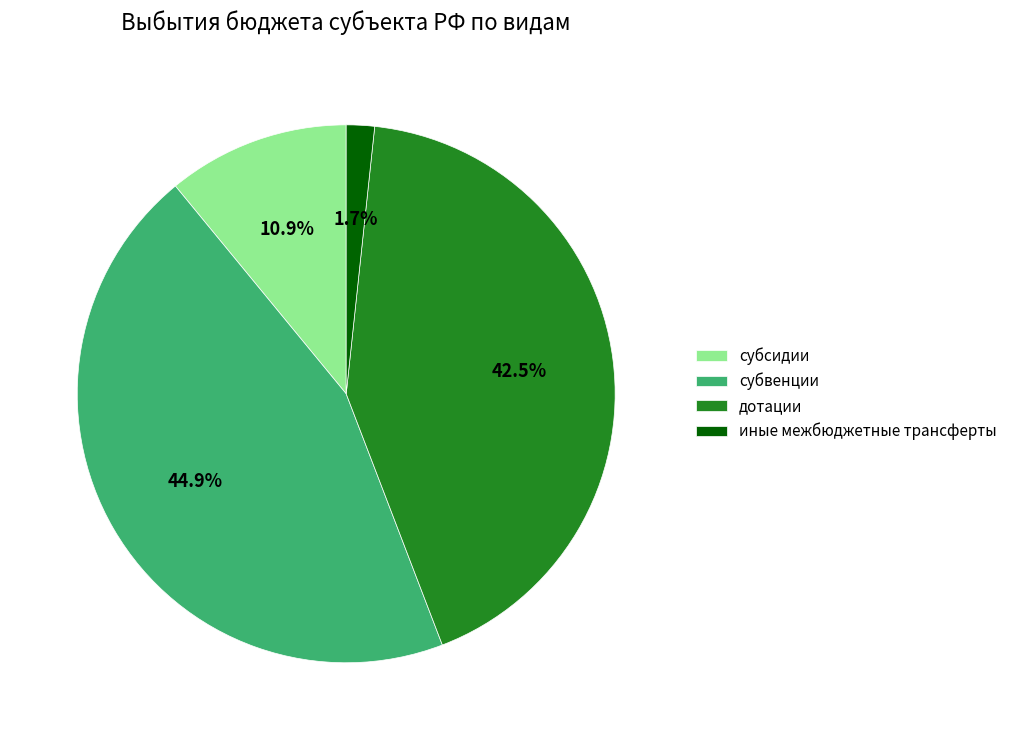

Does any single category account for the majority?

No